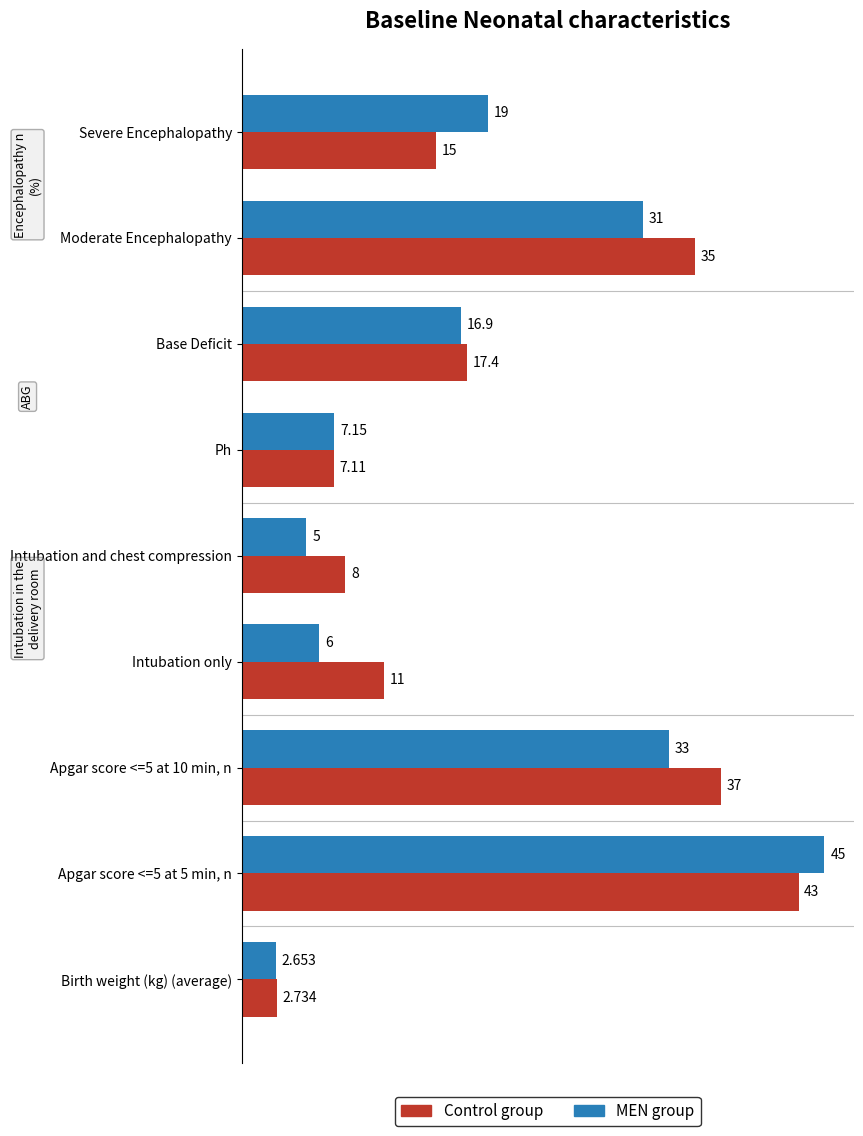

At Moderate Encephalopathy, list the series in order from largest to smallest.

Control group, MEN group